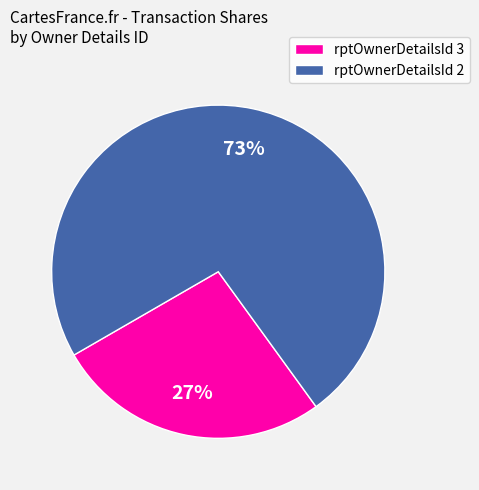

Approximately how many times larger is the value at rptOwnerDetailsId 3 compared to rptOwnerDetailsId 2?

0.4